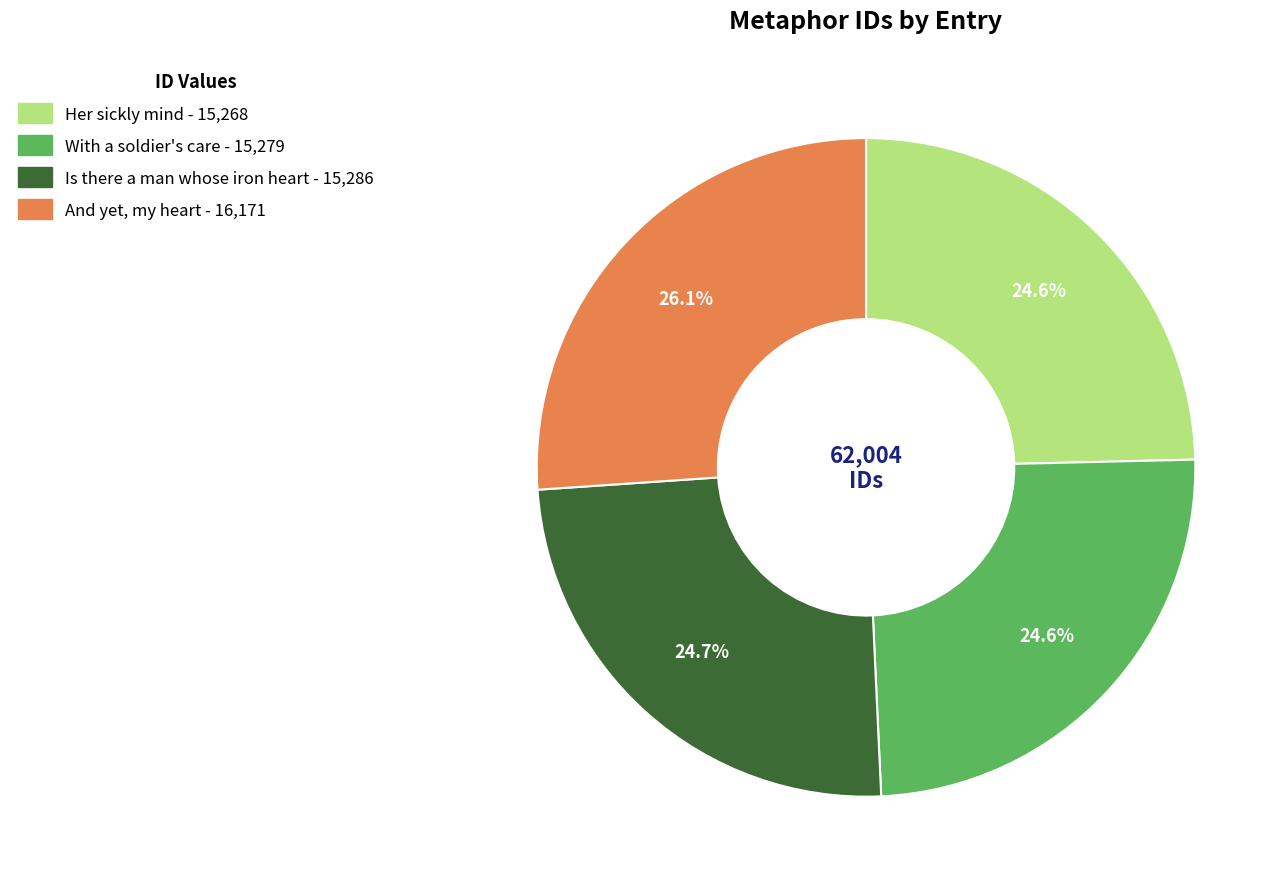

To the nearest percent, what portion does With a soldier's care represent?

25%